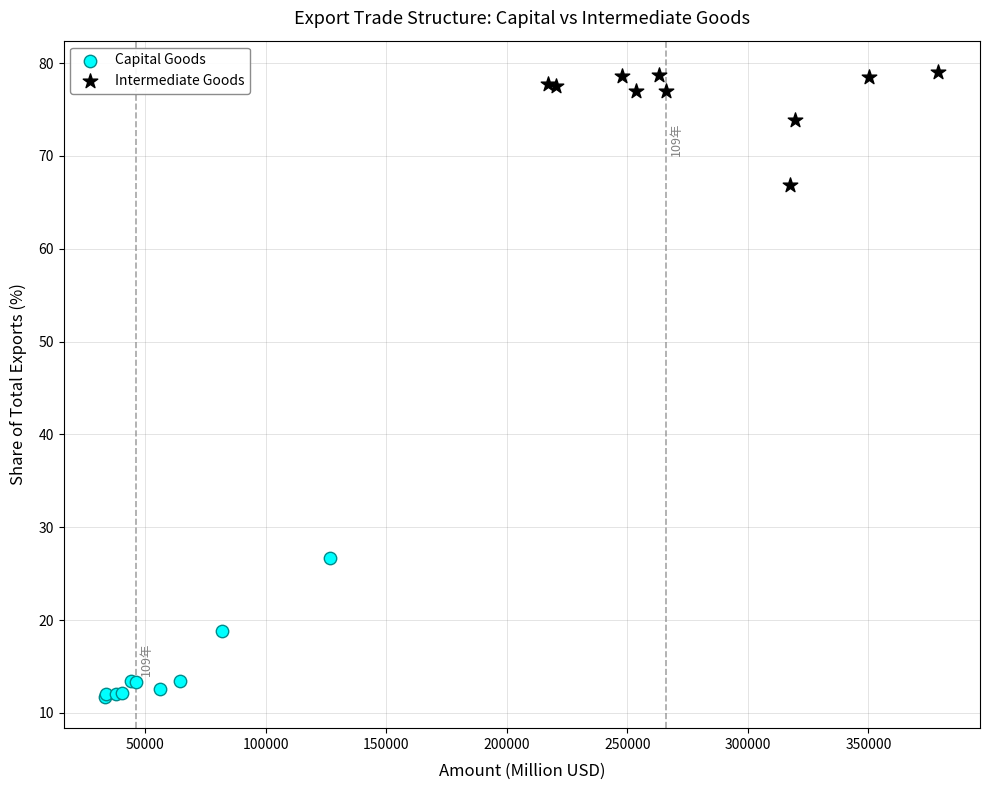

Which series reaches the maximum Y coordinate?

Intermediate Goods